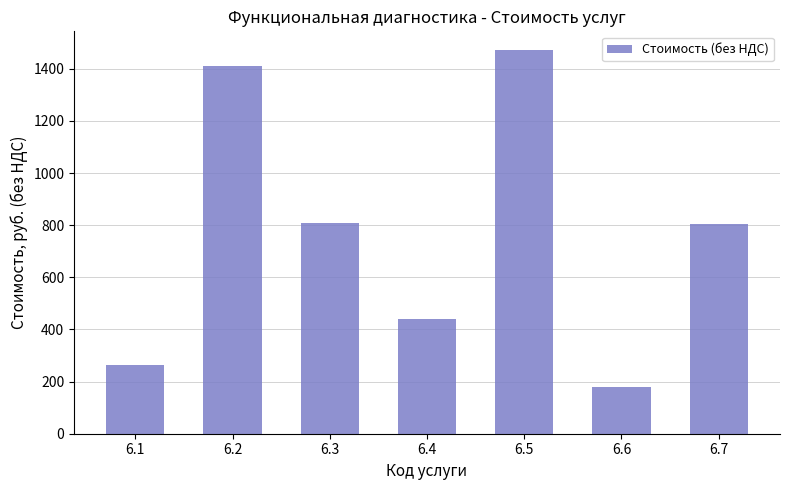

How many values are below 805?

3